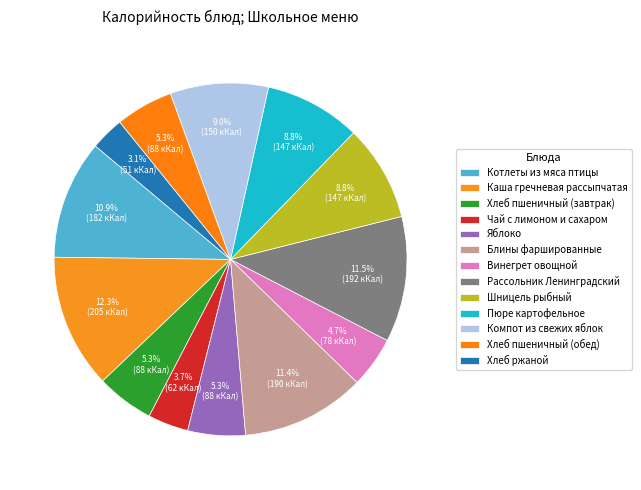

To the nearest percent, what is the average slice percentage?

8%